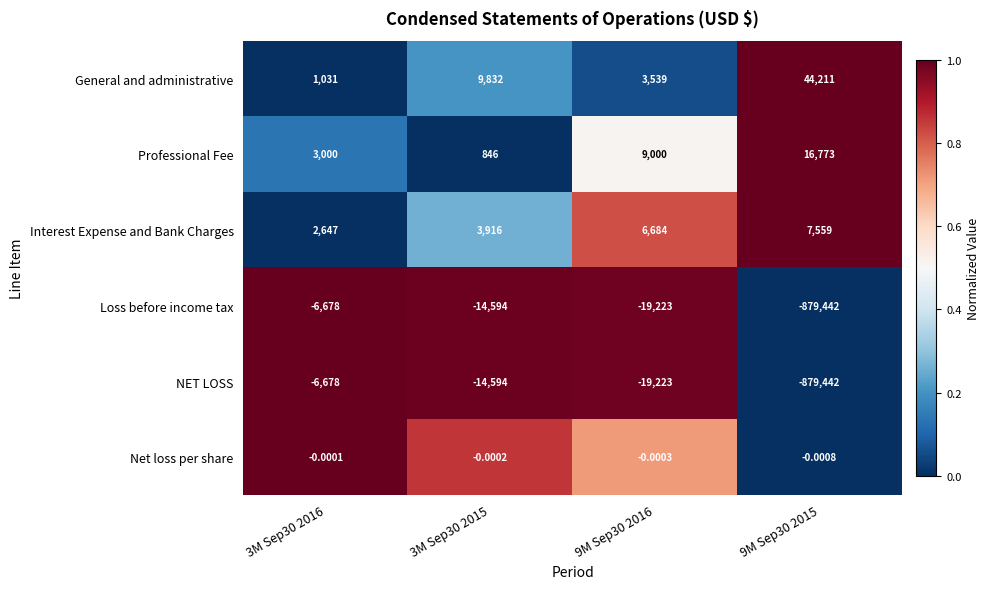

How many categories are shown in the chart?

4